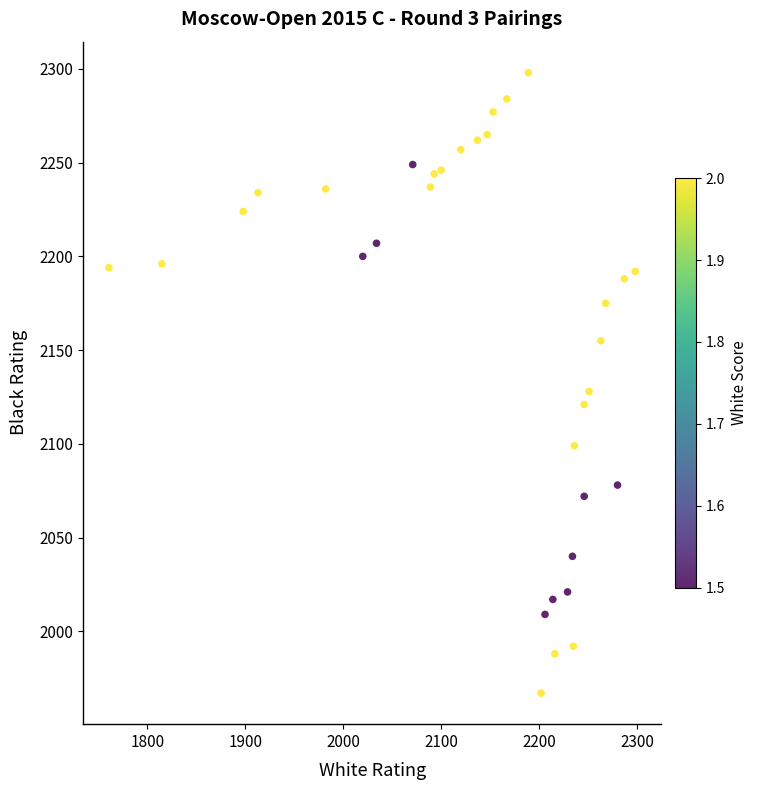

What Y value in the scatter plot is closest to 2132?

2128